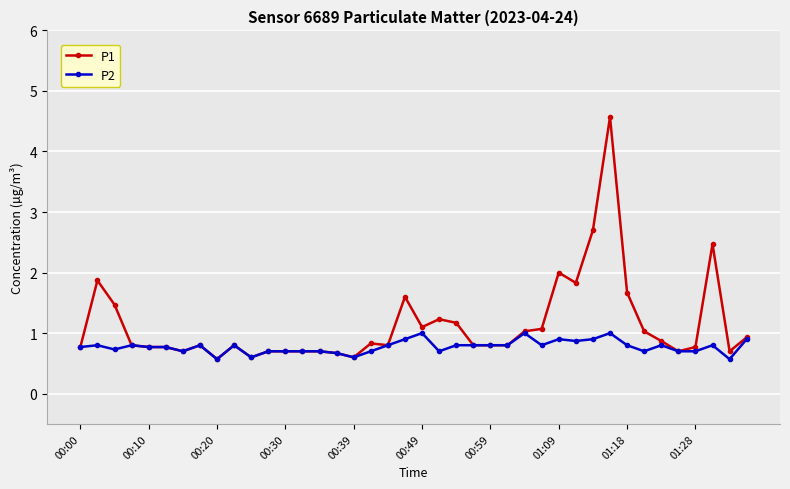

What is the value of the P2 point at the 38th from the left?

0.8